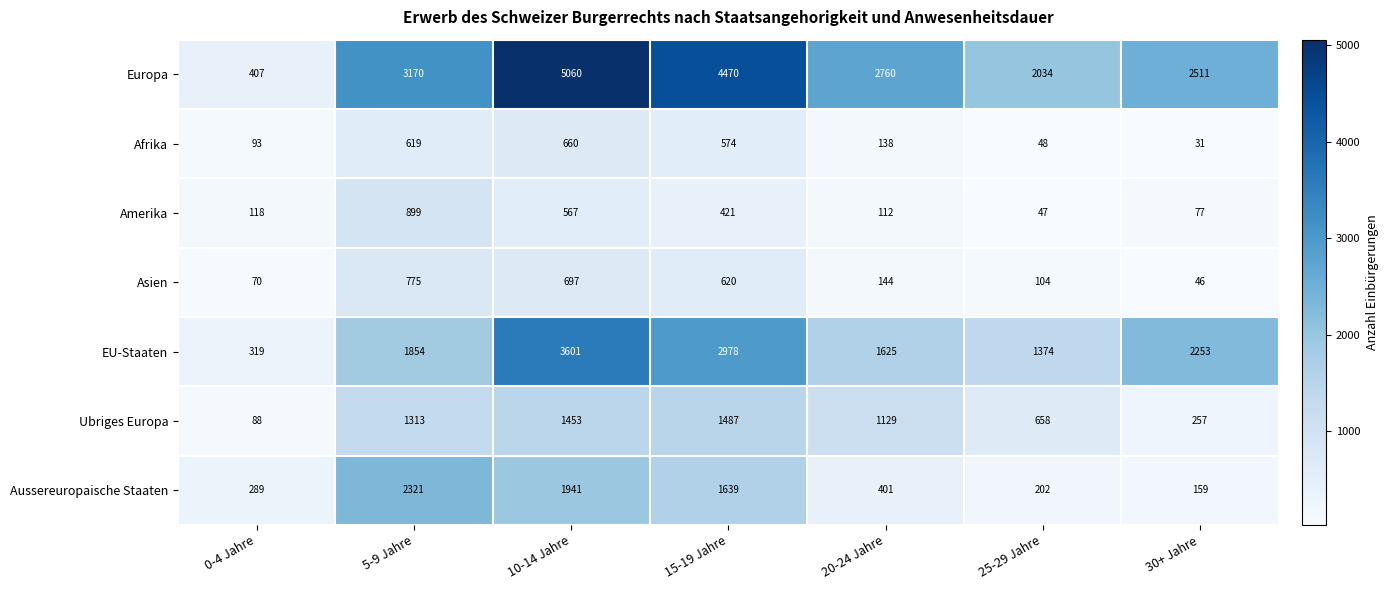

What is the greatest value displayed?

5060